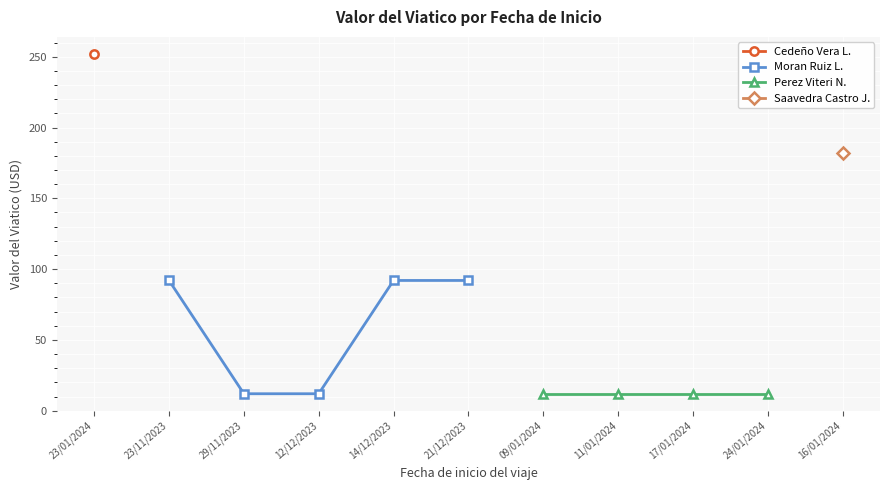

What is the greatest value displayed?

252